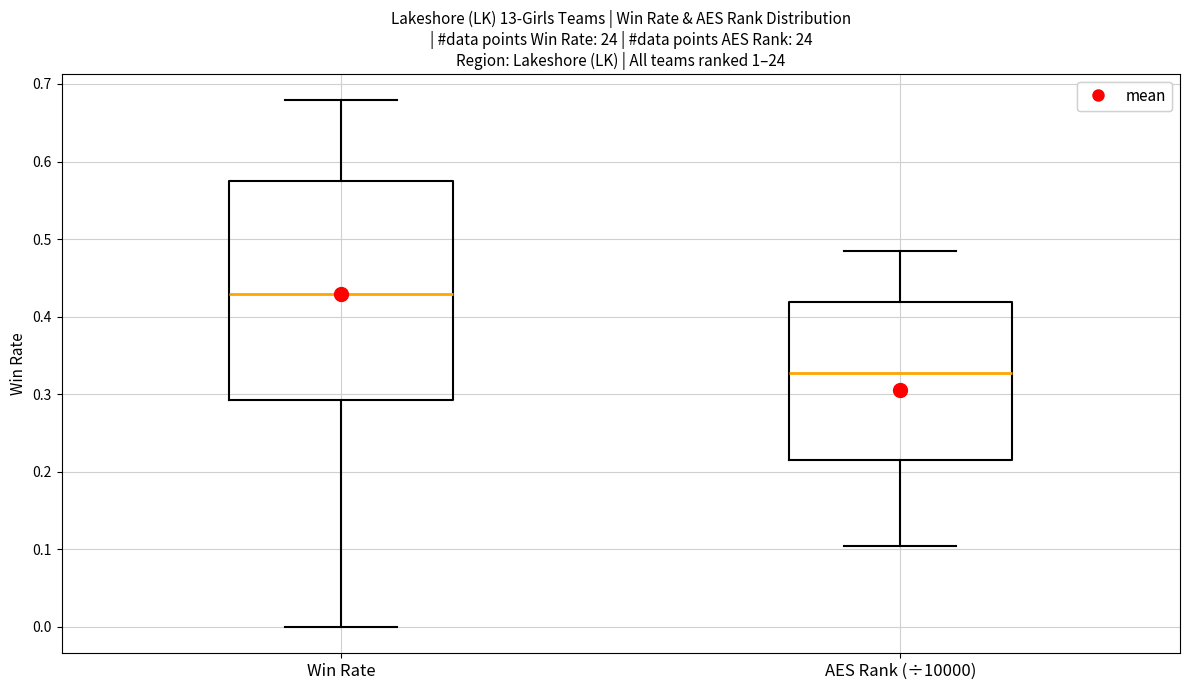

Which box has the highest median line?

Win Rate